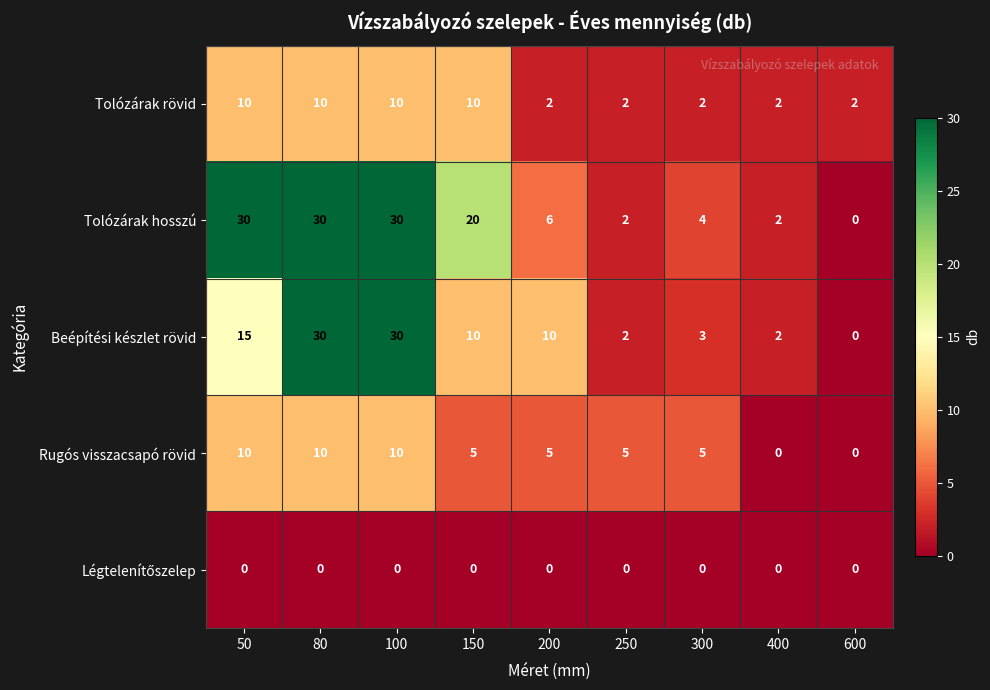

Is the value of Rugós visszacsapó rövid at 300 greater than the value of Beépítési készlet rövid at 400?

Yes